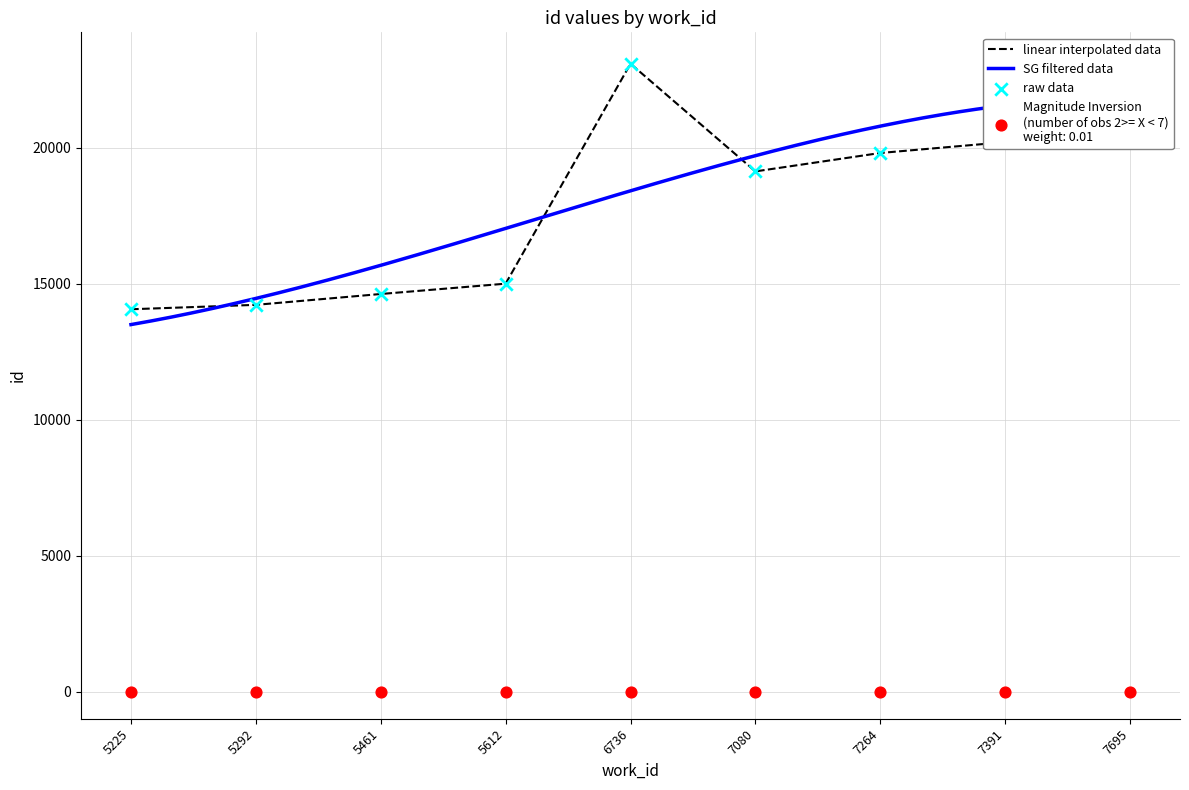

Where is linear interpolated data nearest to the value 18570?

7080